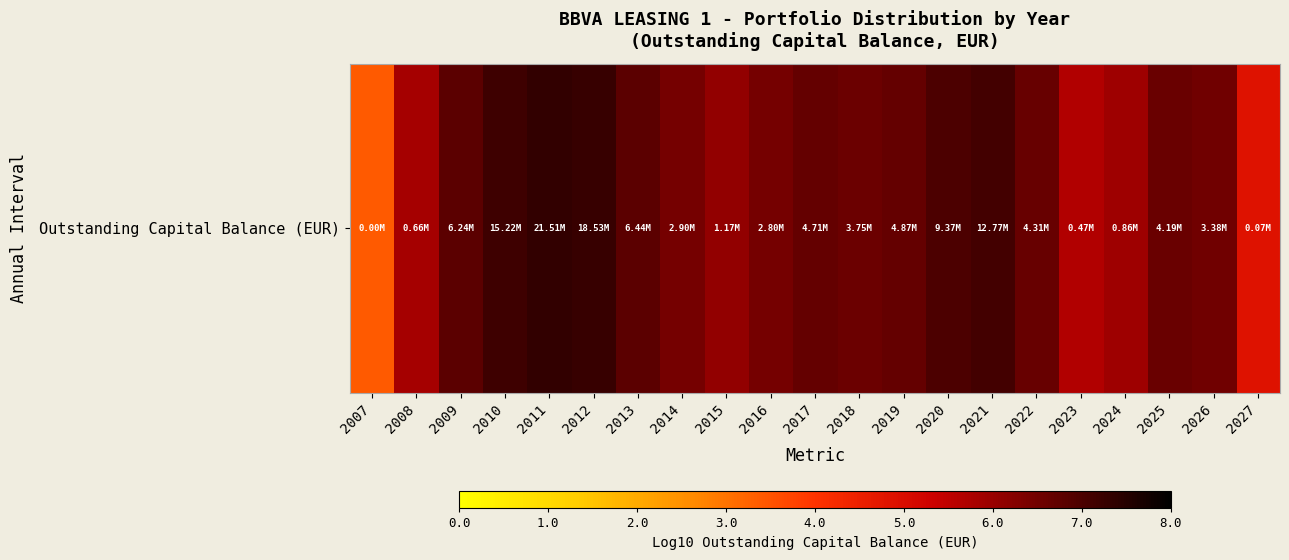

Which category has the highest value across all series?

2011